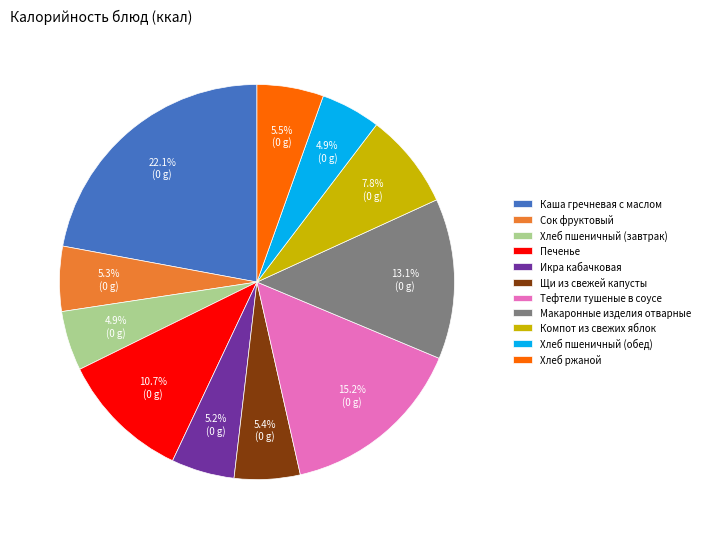

To the nearest percent, what is the difference between the largest and smallest slice percentages?

17%